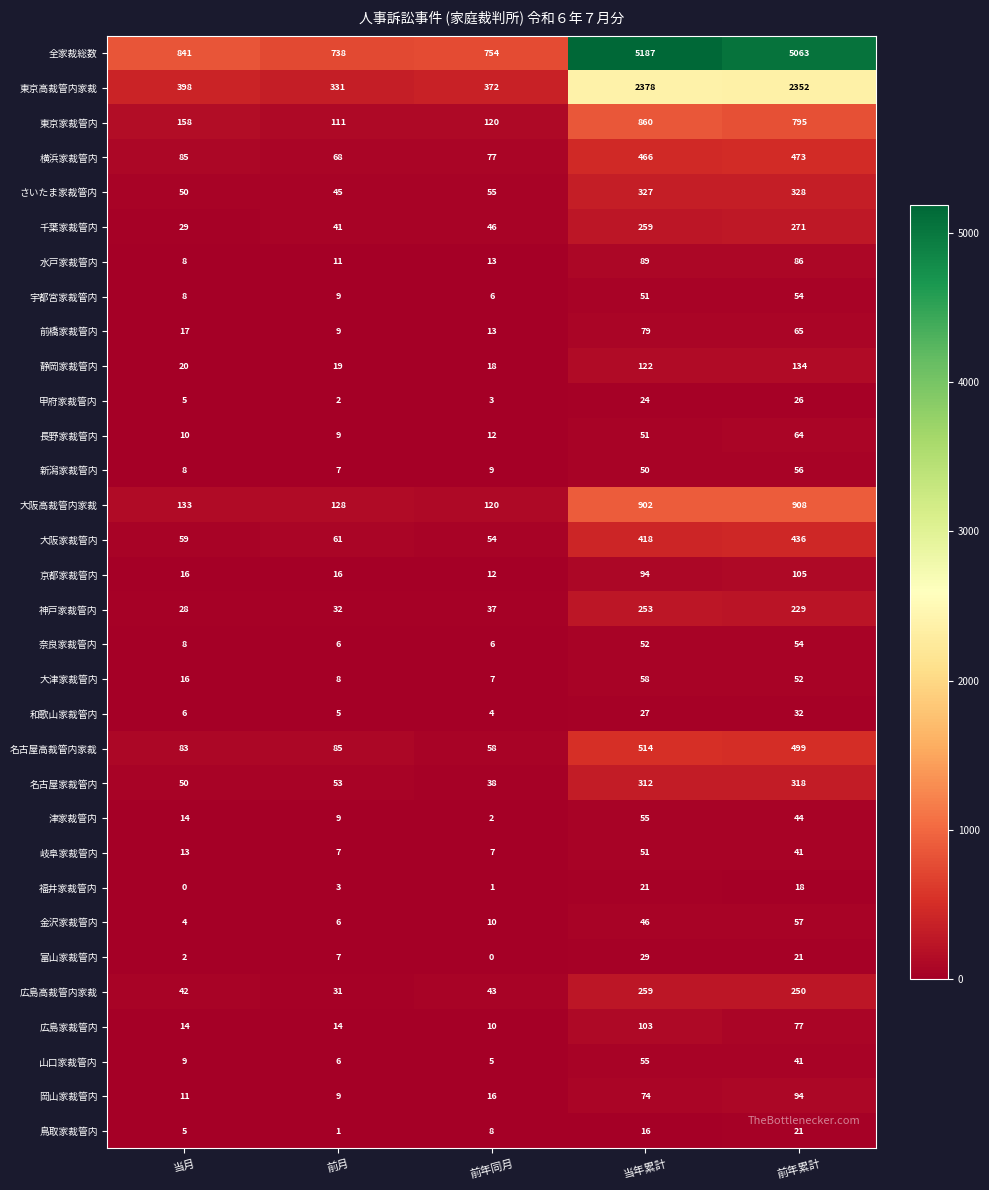

How many data points does each series have?

5